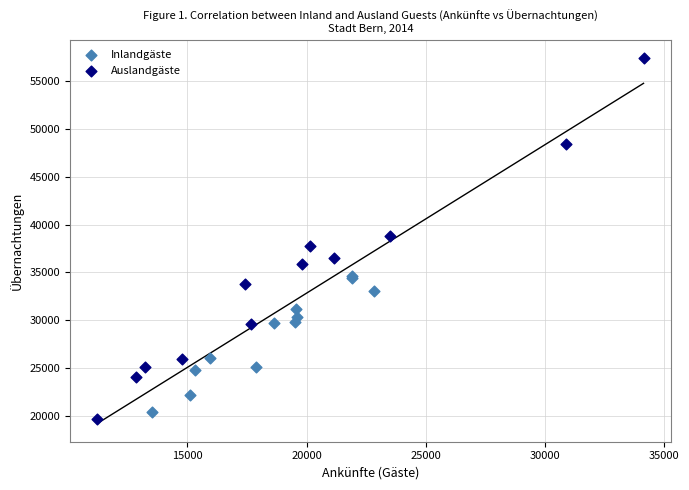

What are all the series names shown in the legend?

Inlandgäste, Auslandgäste